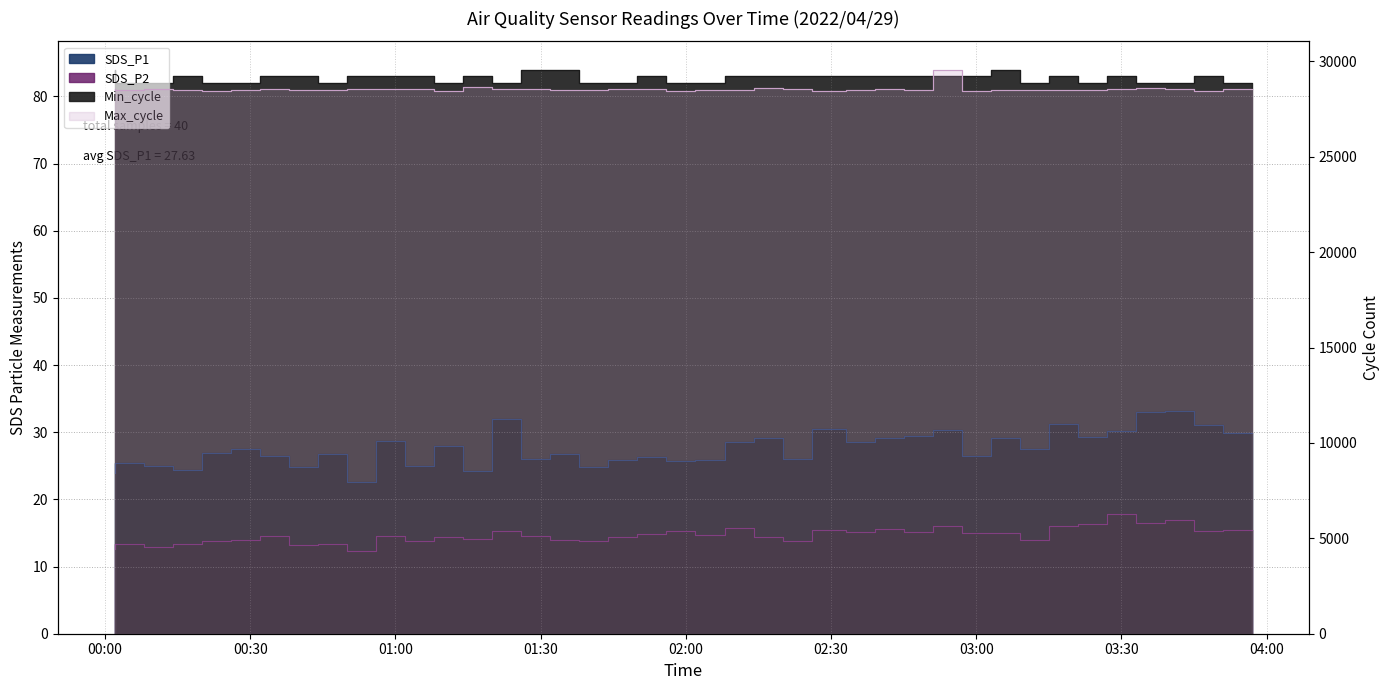

In SDS_P1, how many points are lower than both neighbors (excluding endpoints)?

13